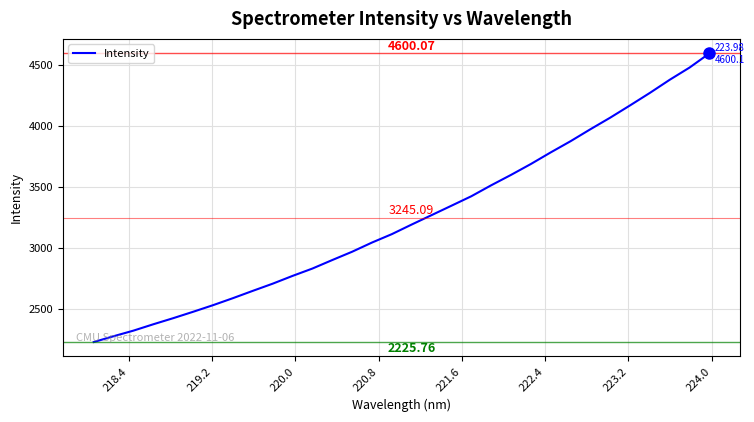

True or false: the data has more than 0 interior local peaks.

False